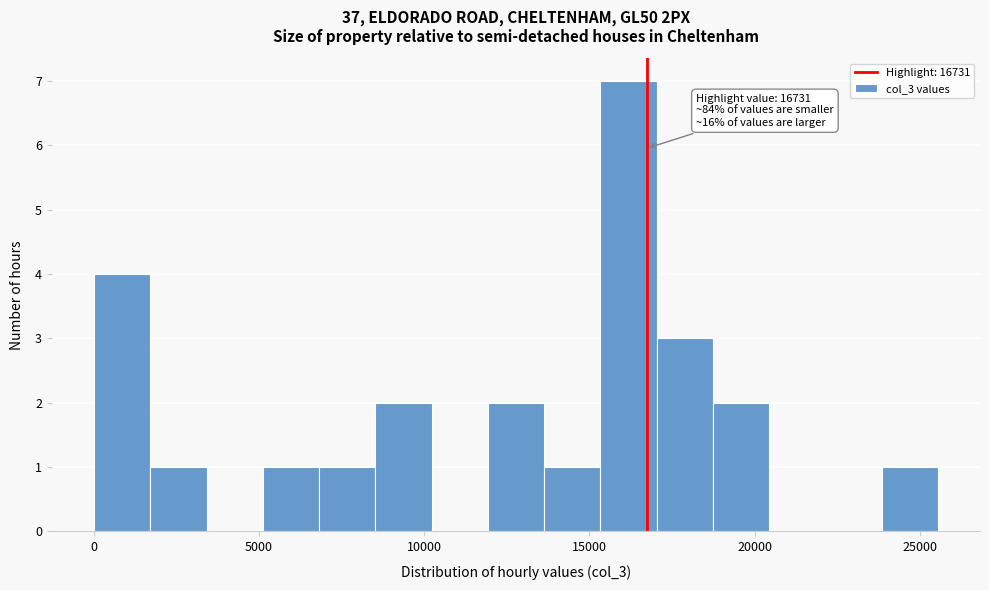

Around what value on the x-axis is the tallest bar? Give the approximate position of its centre, as read against the axis.

16000